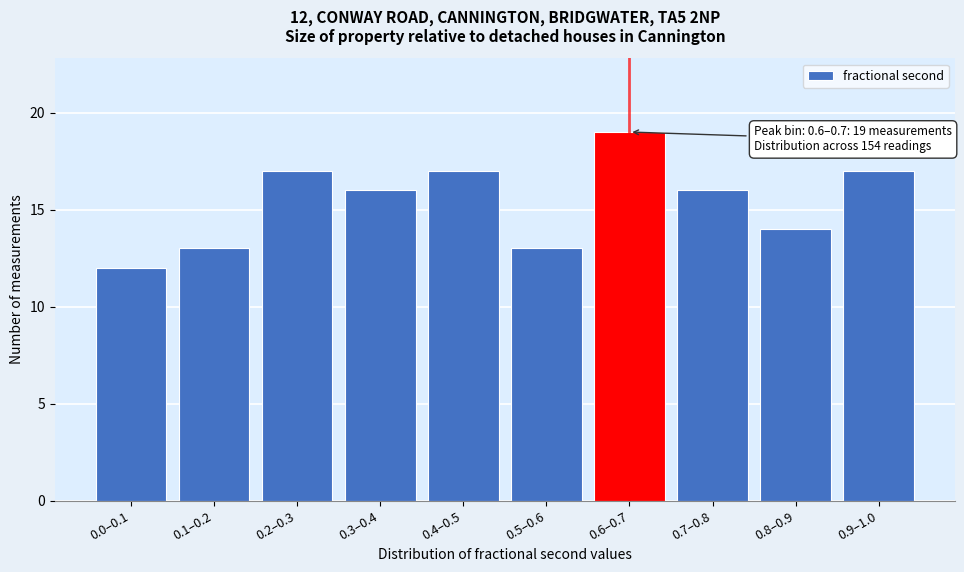

Reading left to right, extract all data points from this chart.

0.0–0.1=12	0.1–0.2=13	0.2–0.3=17	0.3–0.4=16	0.4–0.5=17	0.5–0.6=13	0.6–0.7=19	0.7–0.8=16	0.8–0.9=14	0.9–1.0=17